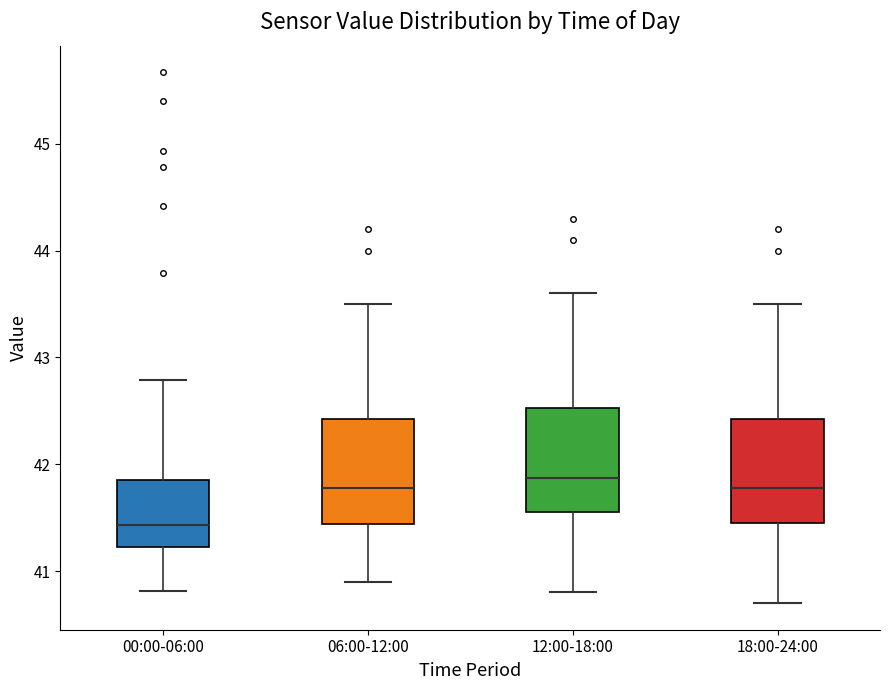

Which box's median line is the highest?

12:00-18:00